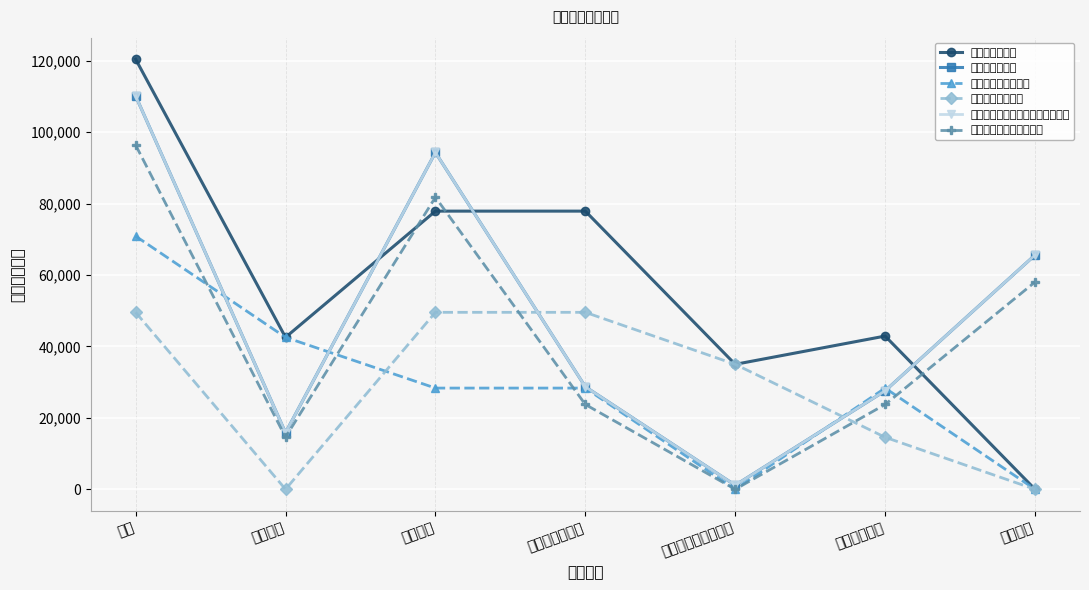

What position from the right is 棚户区改造专项债券?

3